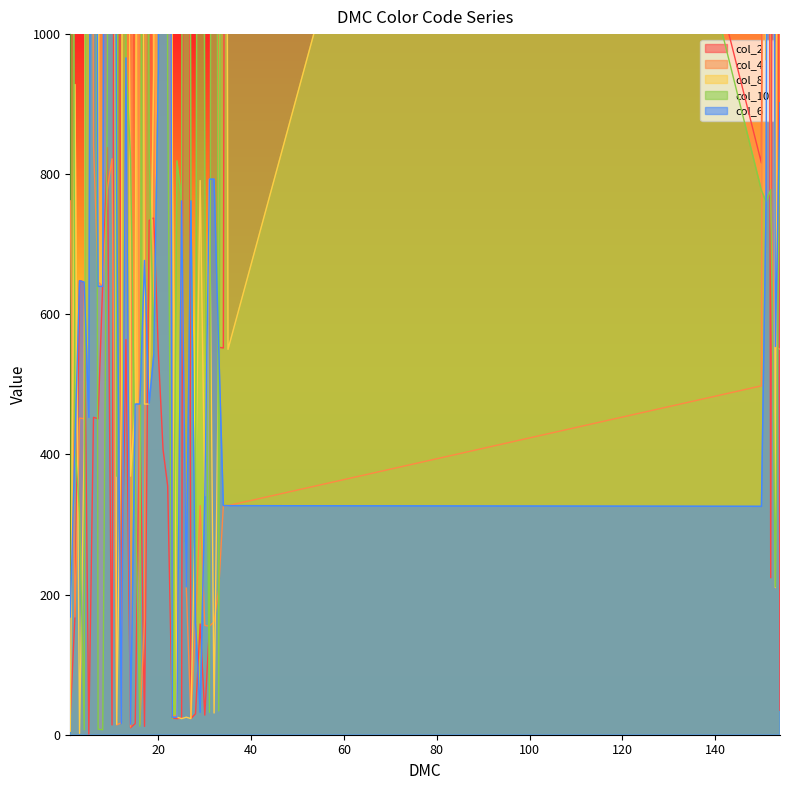

How many intersections are there between col_8 and col_4?

19